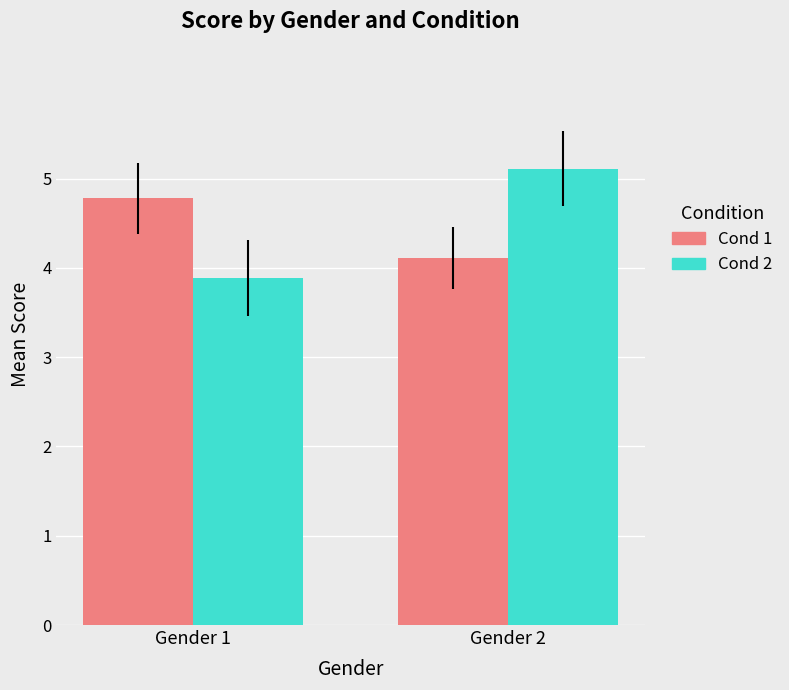

Which label corresponds to the largest value in the chart?

Gender 2